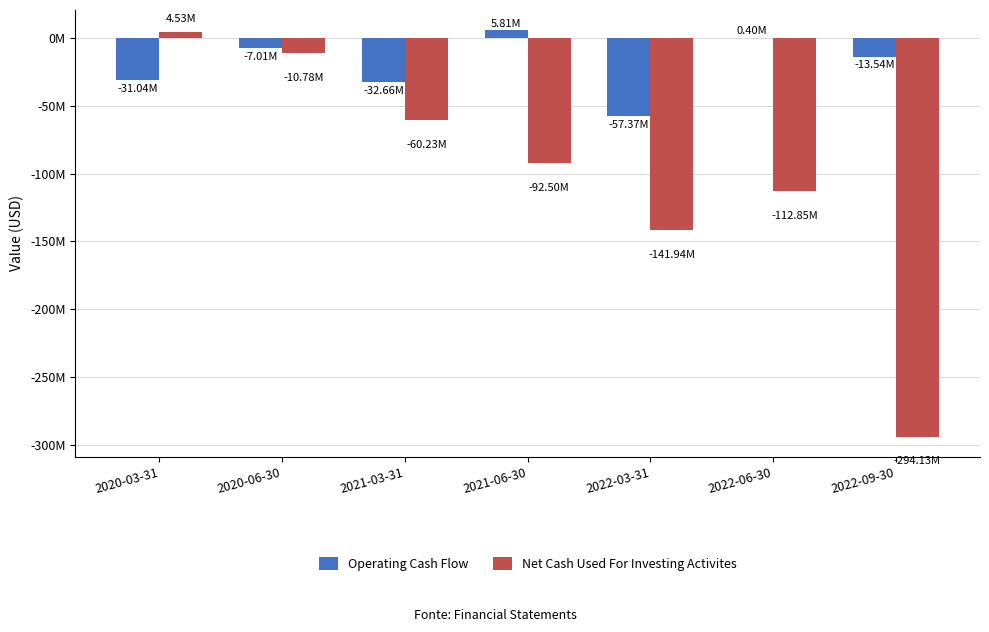

Between 2021-06-30 and 2022-09-30, which series saw the biggest shift?

Net Cash Used For Investing Activites